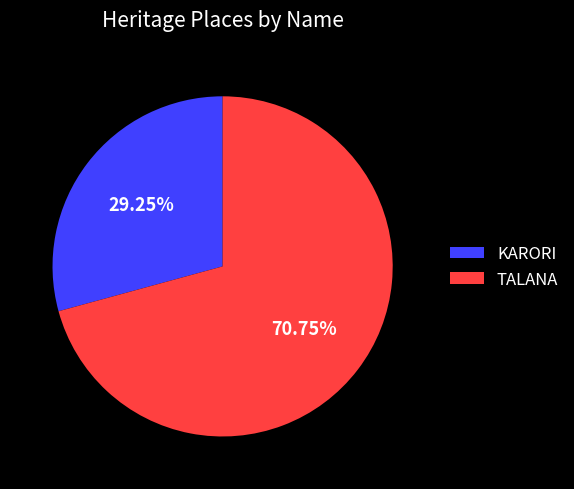

Approximately how many times larger is the value at TALANA compared to KARORI?

2.4